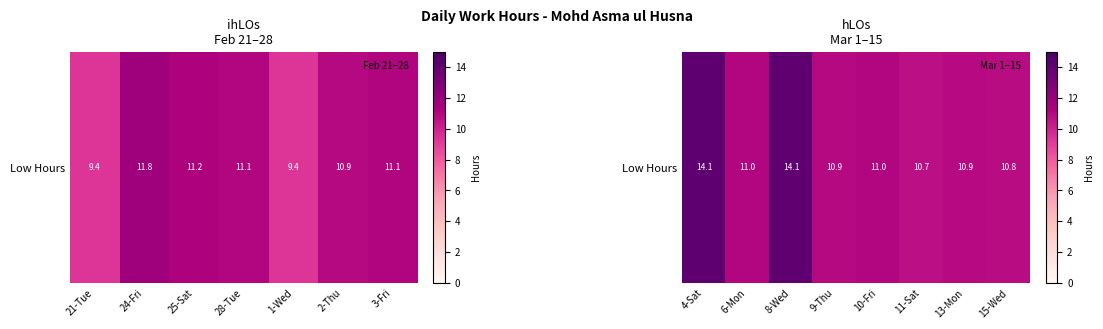

True or false: the data shows 5.6 at 4-Sat.

False